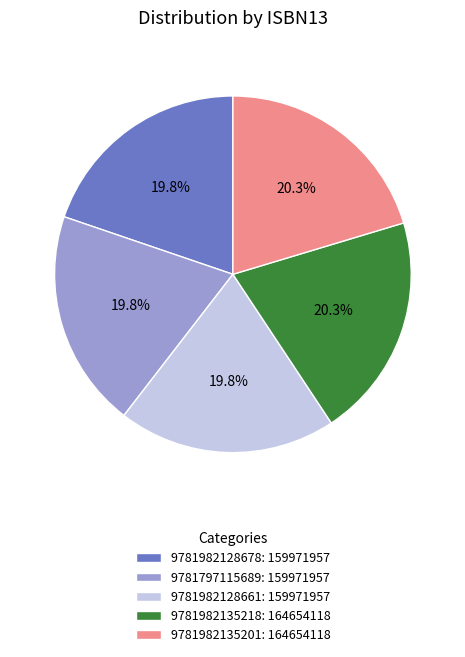

Count the number of slices in the pie.

5